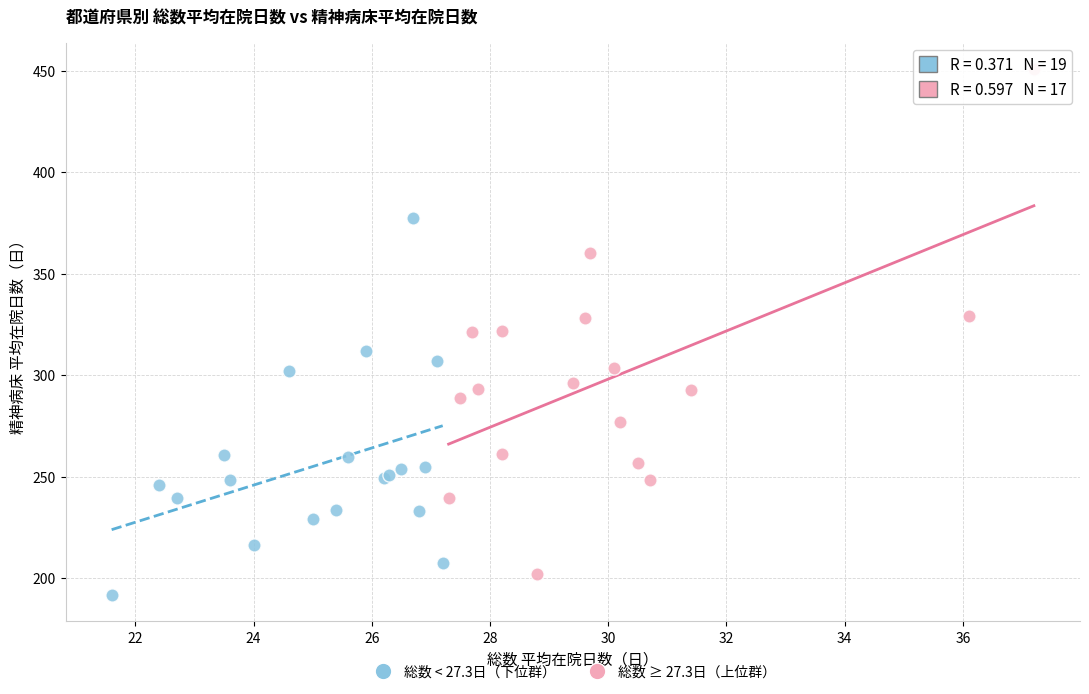

Which series contains the highest Y value?

総数 ≥ 27.3日（上位群）